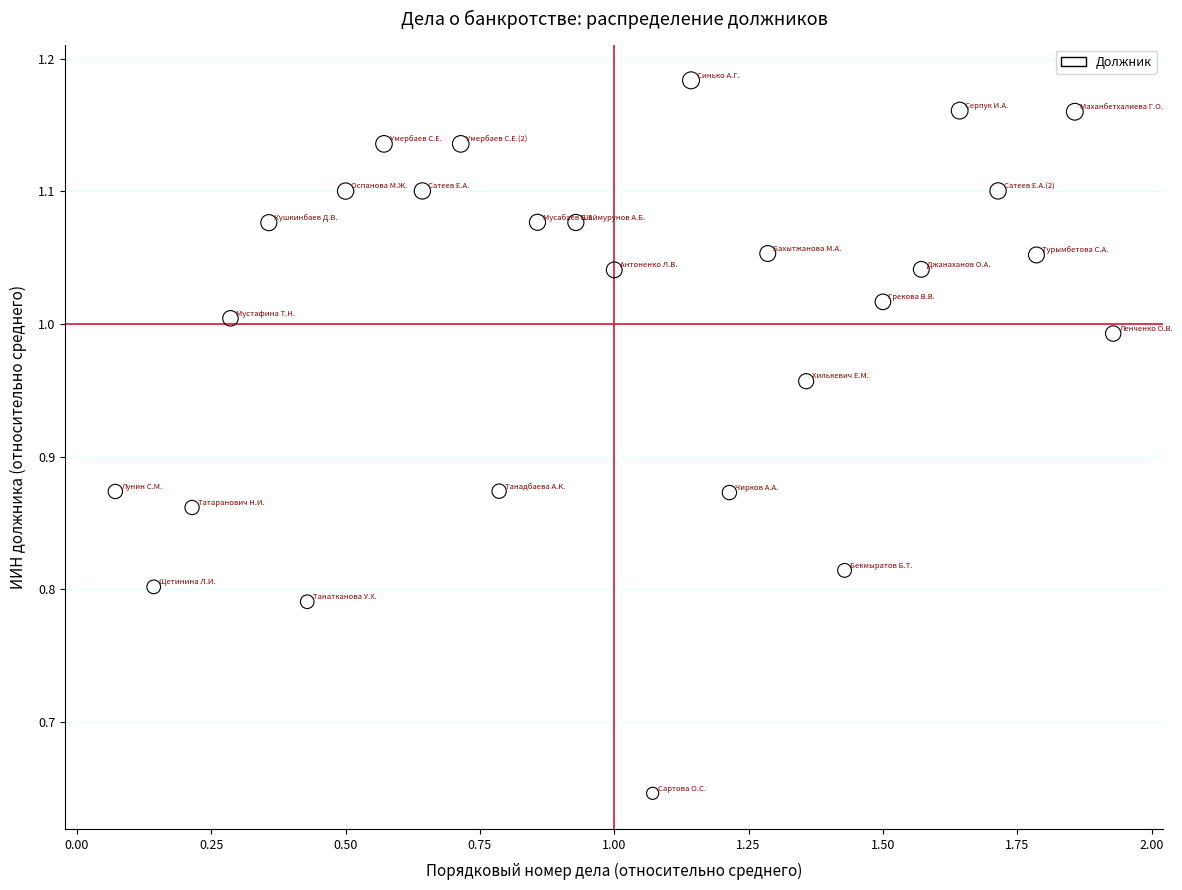

What is the range of Y values (max minus min)?

0.5